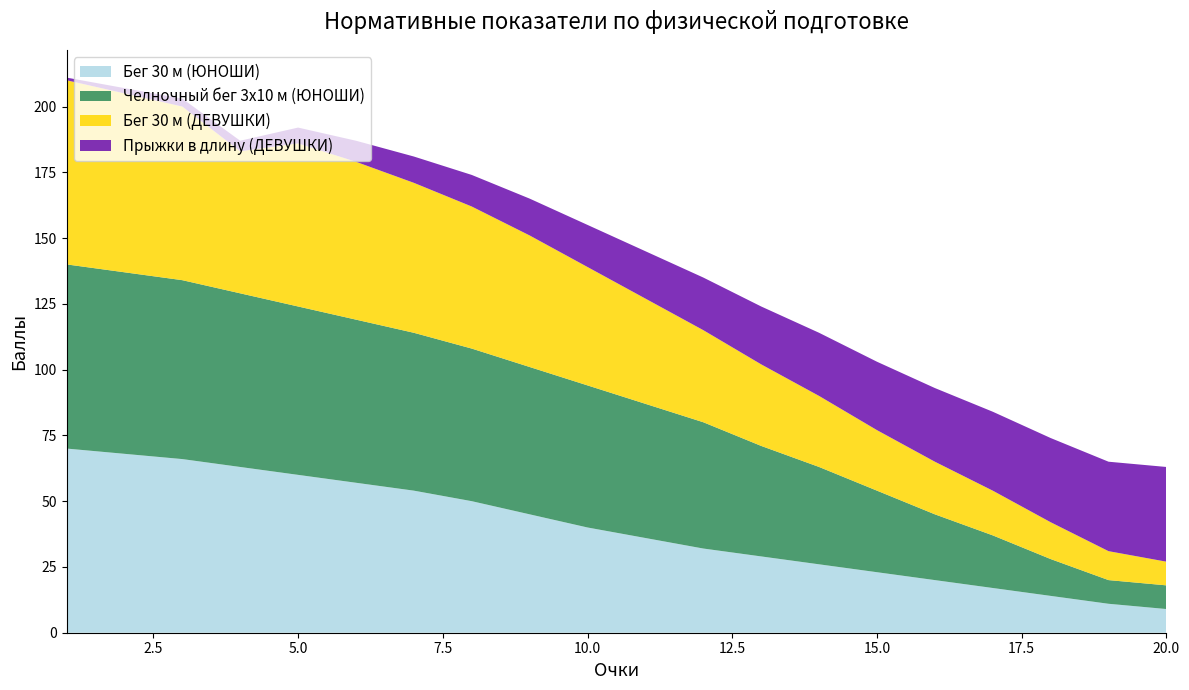

Reading left to right, what are all the values shown in this chart?

Бег 30 м (ЮНОШИ): 70	68	66	63	60	57	54	50	45	40	36	32	29	26	23	20	17	14	11	9
Челночный бег 3x10 м (ЮНОШИ): 70	69	68	66	64	62	60	58	56	54	51	48	42	37	31	25	20	14	9	9
Бег 30 м (ДЕВУШКИ): 70	68	66	54	62	60	57	54	50	45	40	35	31	27	23	20	17	14	11	9
Прыжки в длину (ДЕВУШКИ): 1	2	3	4	6	8	10	12	14	16	18	20	22	24	26	28	30	32	34	36